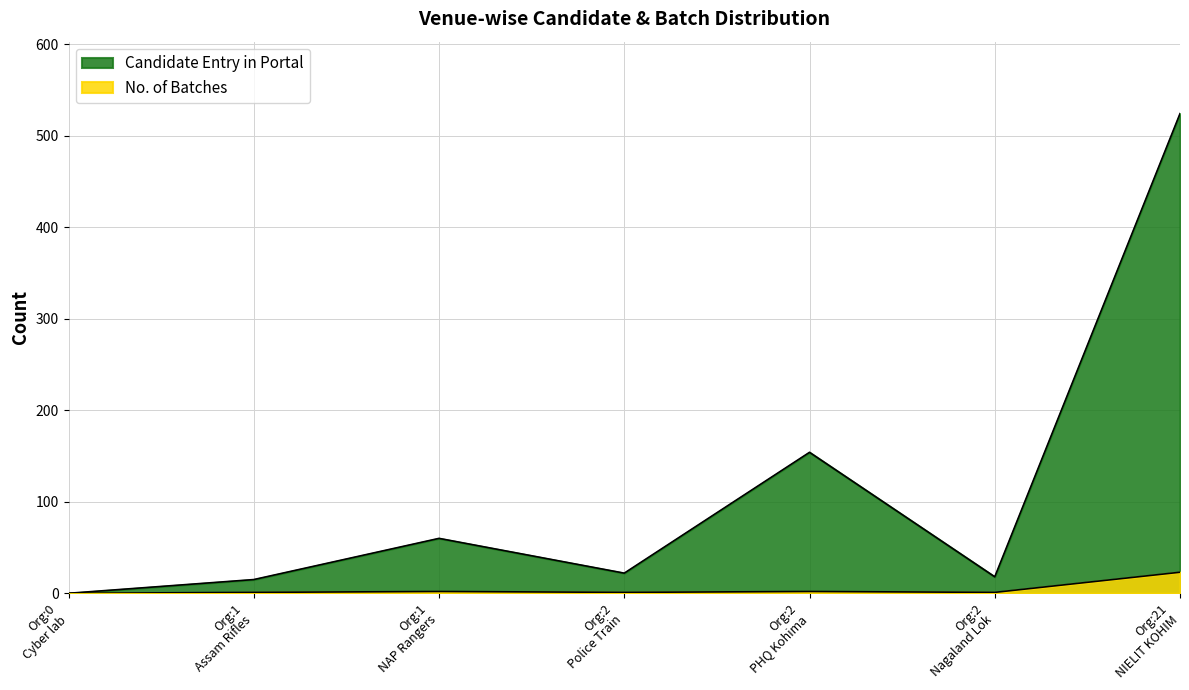

Which series has the largest total across all categories?

Candidate Entry in Portal